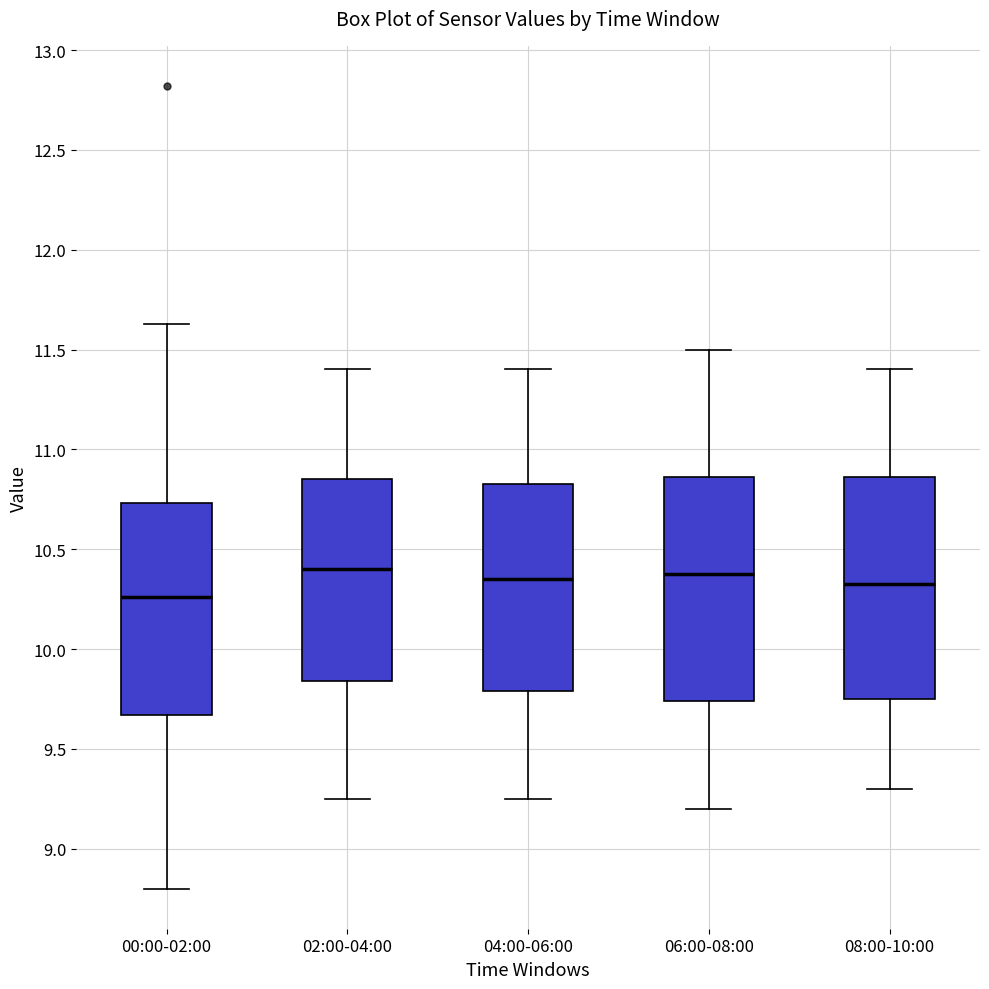

Reading left to right, read every box against the y-axis: the position of its median line, the range the box covers, and the ends of its whiskers. The values are not printed on the chart, so give them approximately, as read against the axis.

00:00-02:00: median 10.25, box 9.65 to 10.75, whiskers 8.80 to 11.65
02:00-04:00: median 10.40, box 9.85 to 10.85, whiskers 9.25 to 11.40
04:00-06:00: median 10.35, box 9.80 to 10.85, whiskers 9.25 to 11.40
06:00-08:00: median 10.40, box 9.75 to 10.85, whiskers 9.20 to 11.50
08:00-10:00: median 10.35, box 9.75 to 10.85, whiskers 9.30 to 11.40